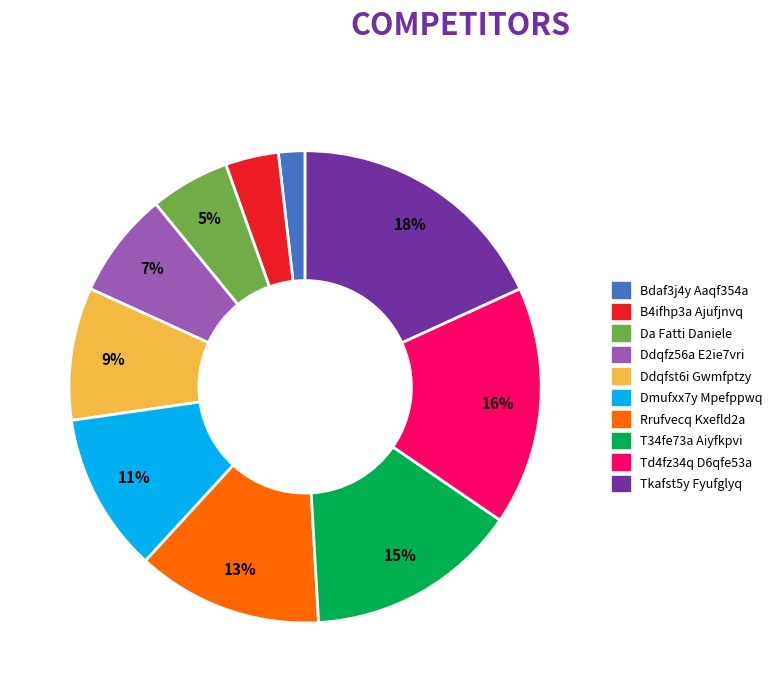

Rank the categories by value from lowest to highest.

Bdaf3j4y Aaqf354a, B4ifhp3a Ajufjnvq, Da Fatti Daniele, Ddqfz56a E2ie7vri, Ddqfst6i Gwmfptzy, Dmufxx7y Mpefppwq, Rrufvecq Kxefld2a, T34fe73a Aiyfkpvi, Td4fz34q D6qfe53a, Tkafst5y Fyufglyq